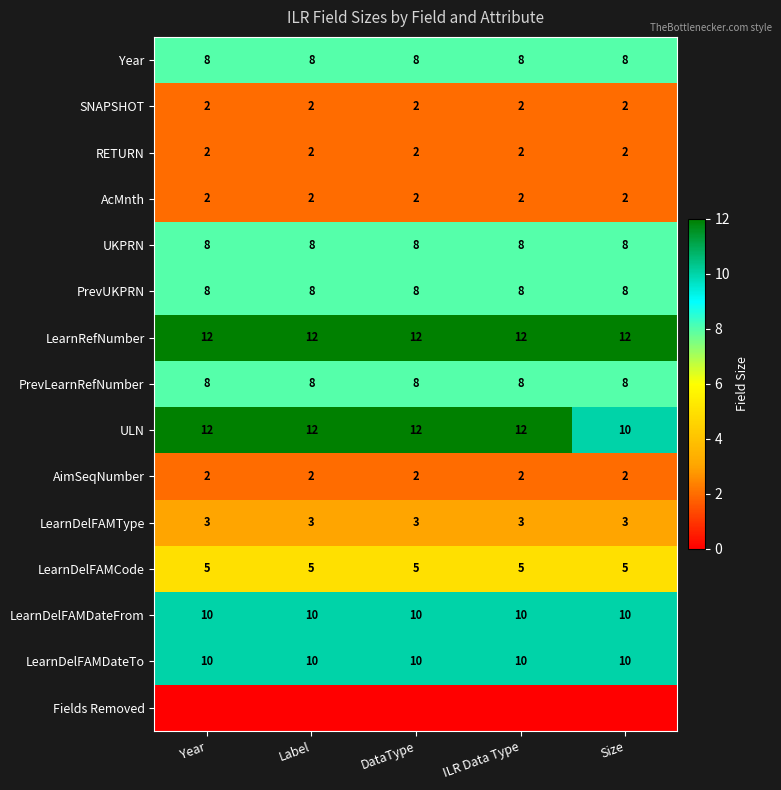

Is the value of UKPRN at Year greater than the value of LearnDelFAMDateFrom at ILR Data Type?

No